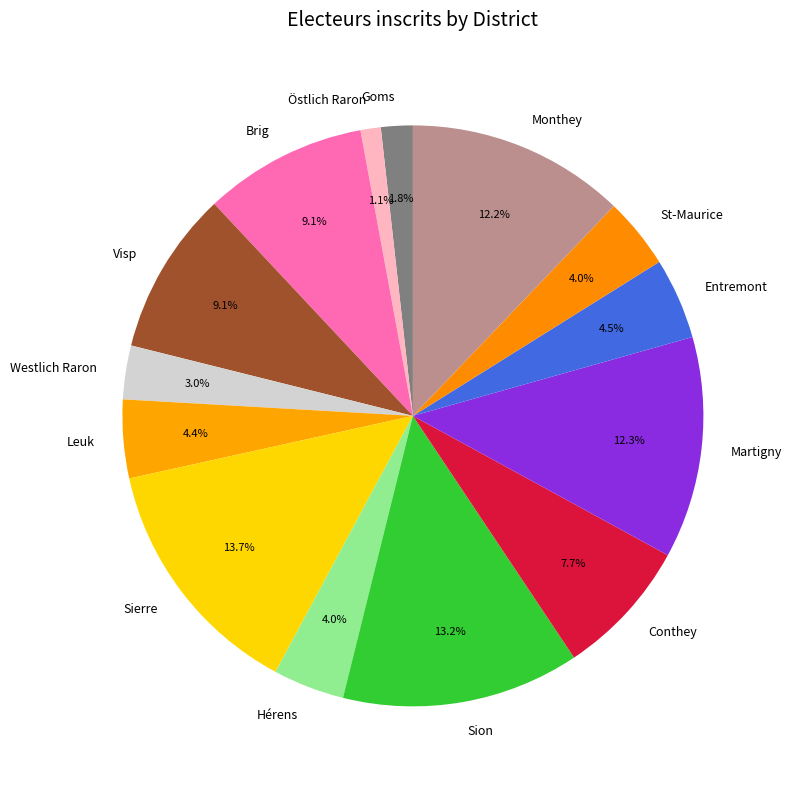

How many slices are in this pie chart?

14